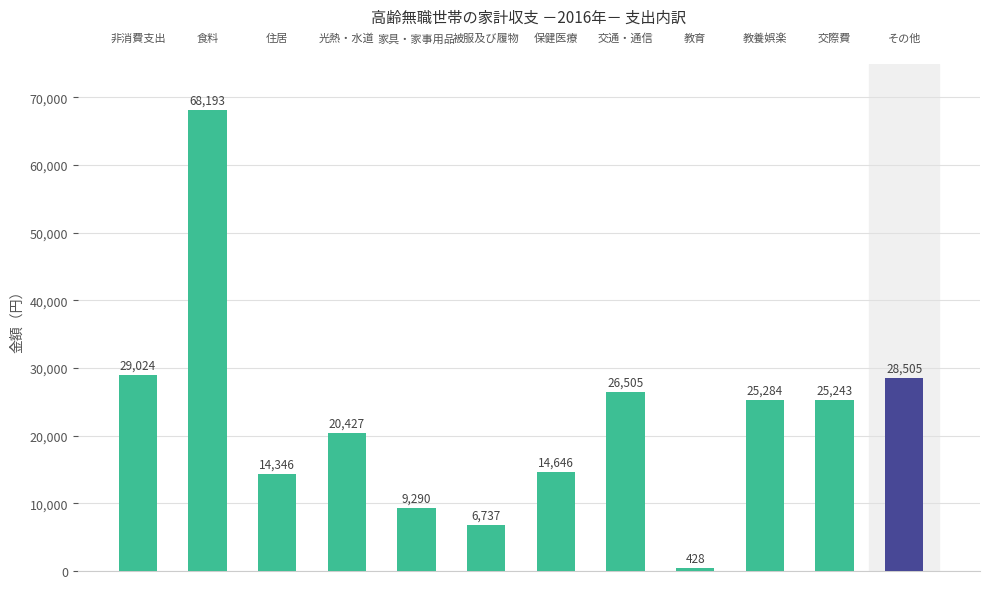

What is the minimum value shown in the chart?

428